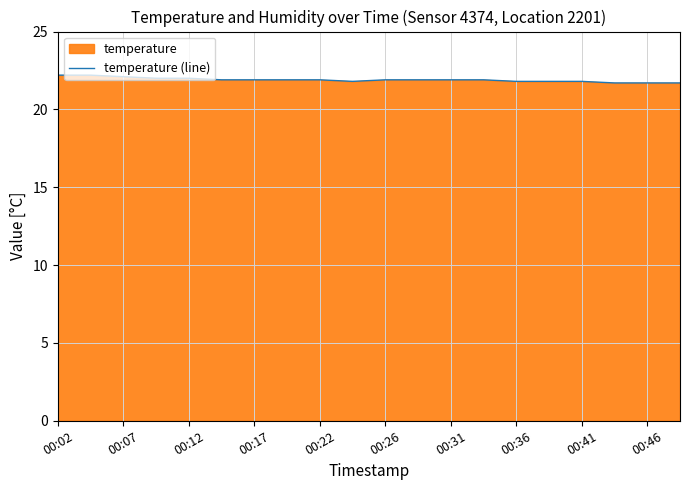

The value at 00:26 is 21.9. True or false?

True